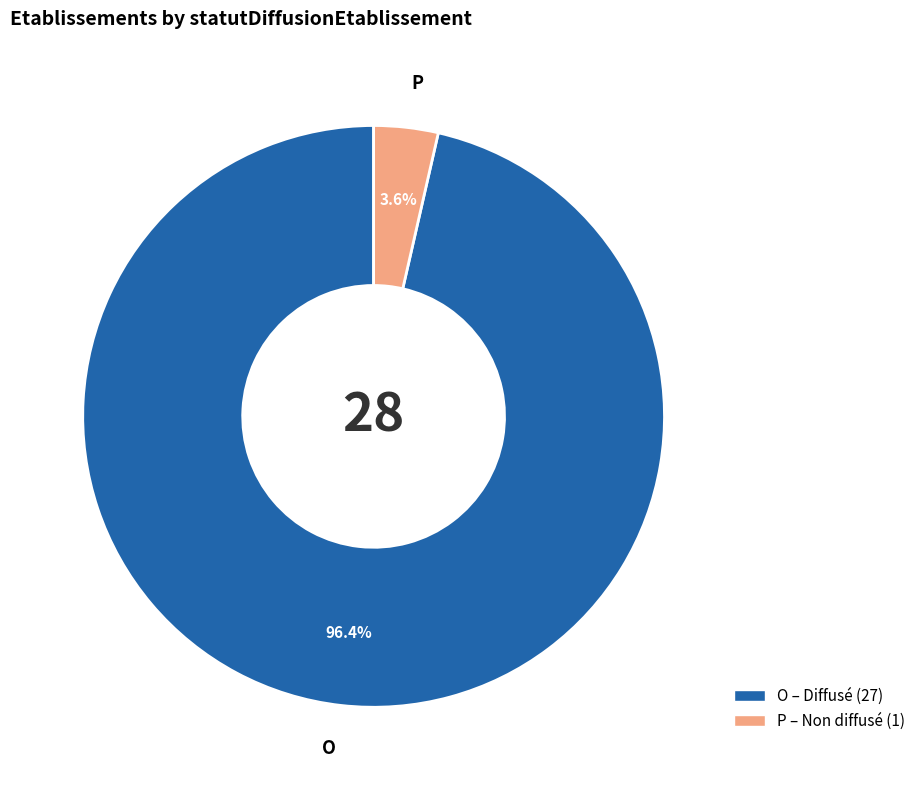

Which slice is the smallest?

P